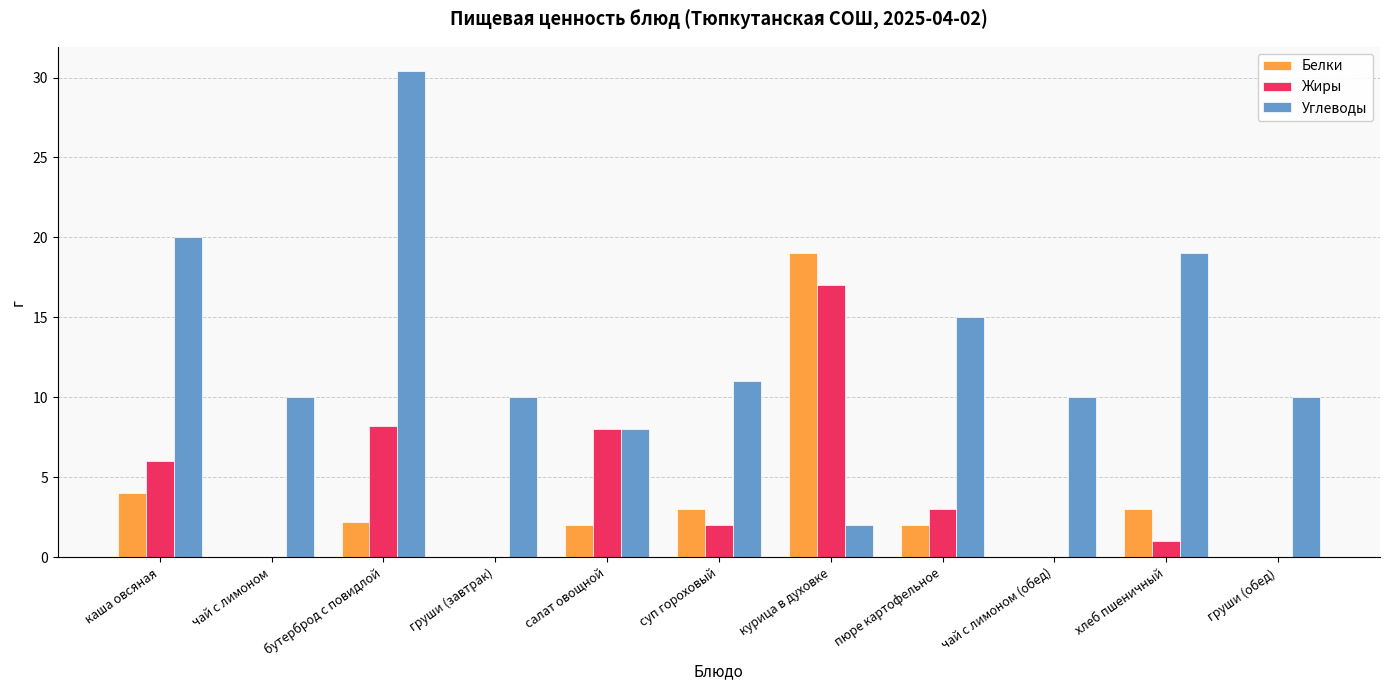

What is the maximum value shown in the chart?

30.4